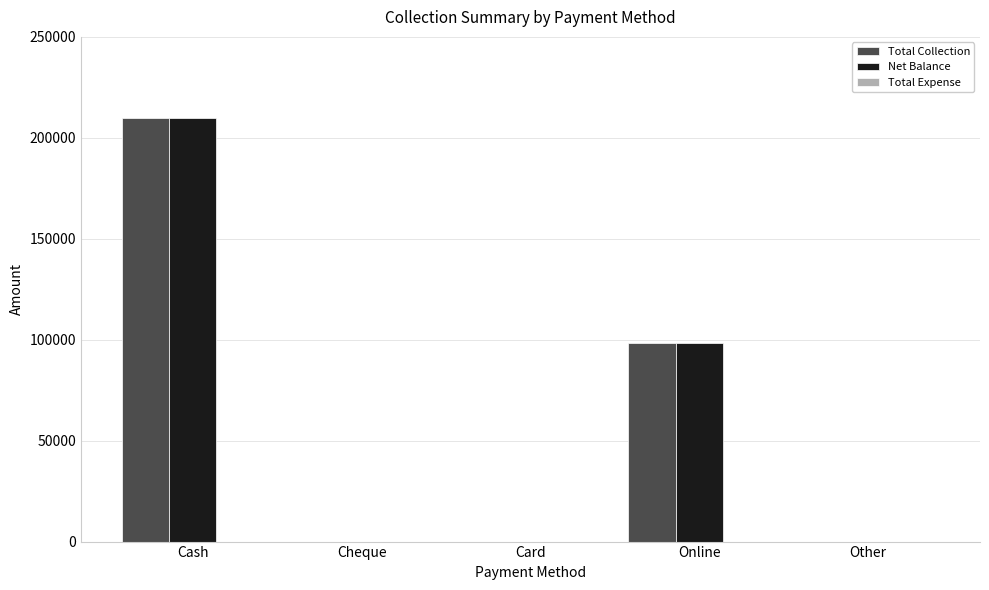

How many groups of bars are there?

5